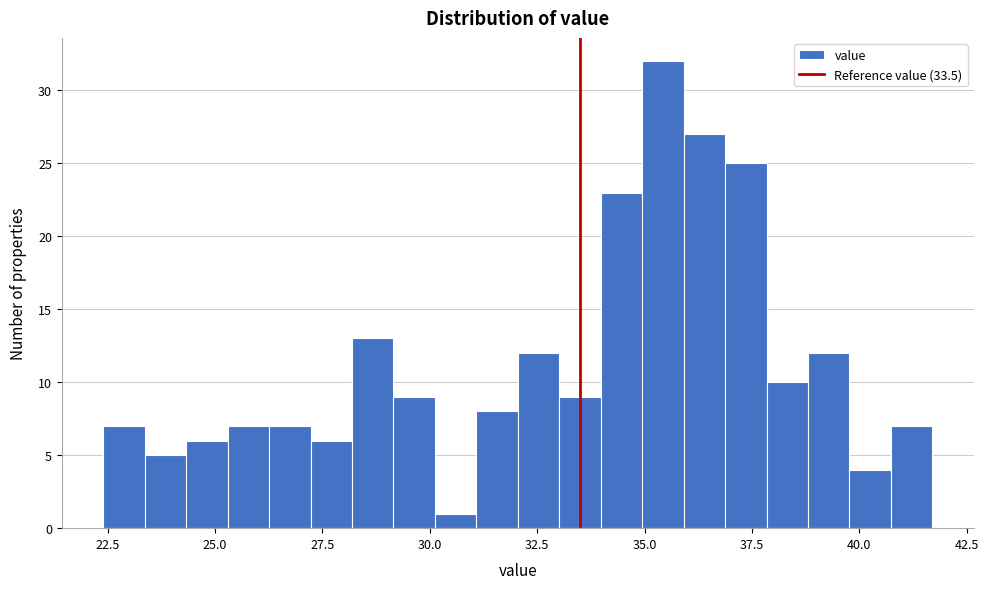

Read against the x-axis, roughly where is the centre of the tallest bar?

35.5